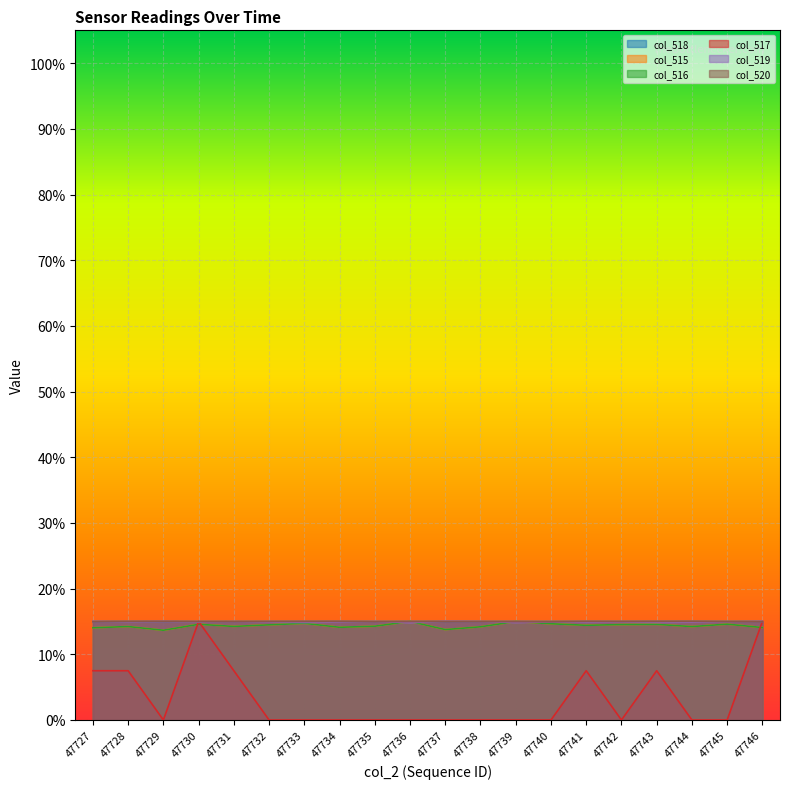

Reading right to left, extract all data points from this chart.

col_518: 0.1	0.1	0.1	0.1	0.1	0.1	0.1	0.1	0.1	0.1	0.1	0.1	0.1	0.1	0.1	0.1	0.1	0.1	0.1	0.1
col_515: 0.1	0.1	0.1	0.1	0.1	0.1	0.1	0.1	0.1	0.1	0.1	0.1	0.1	0.1	0.1	0.1	0.1	0.1	0.1	0.1
col_516: 0.1	0.1	0.1	0.1	0.1	0.1	0.1	0.1	0.1	0.1	0.1	0.1	0.1	0.1	0.1	0.1	0.1	0.1	0.1	0.1
col_517: 0.1	0.0	0.0	0.1	0.0	0.1	0.0	0.0	0.0	0.0	0.0	0.0	0.0	0.0	0.0	0.1	0.1	0.0	0.1	0.1
col_519: 0.1	0.1	0.1	0.1	0.1	0.1	0.1	0.1	0.1	0.1	0.1	0.1	0.1	0.1	0.1	0.1	0.1	0.1	0.1	0.1
col_520: 0.1	0.1	0.1	0.1	0.1	0.1	0.1	0.1	0.1	0.1	0.1	0.1	0.1	0.1	0.1	0.1	0.1	0.1	0.1	0.1